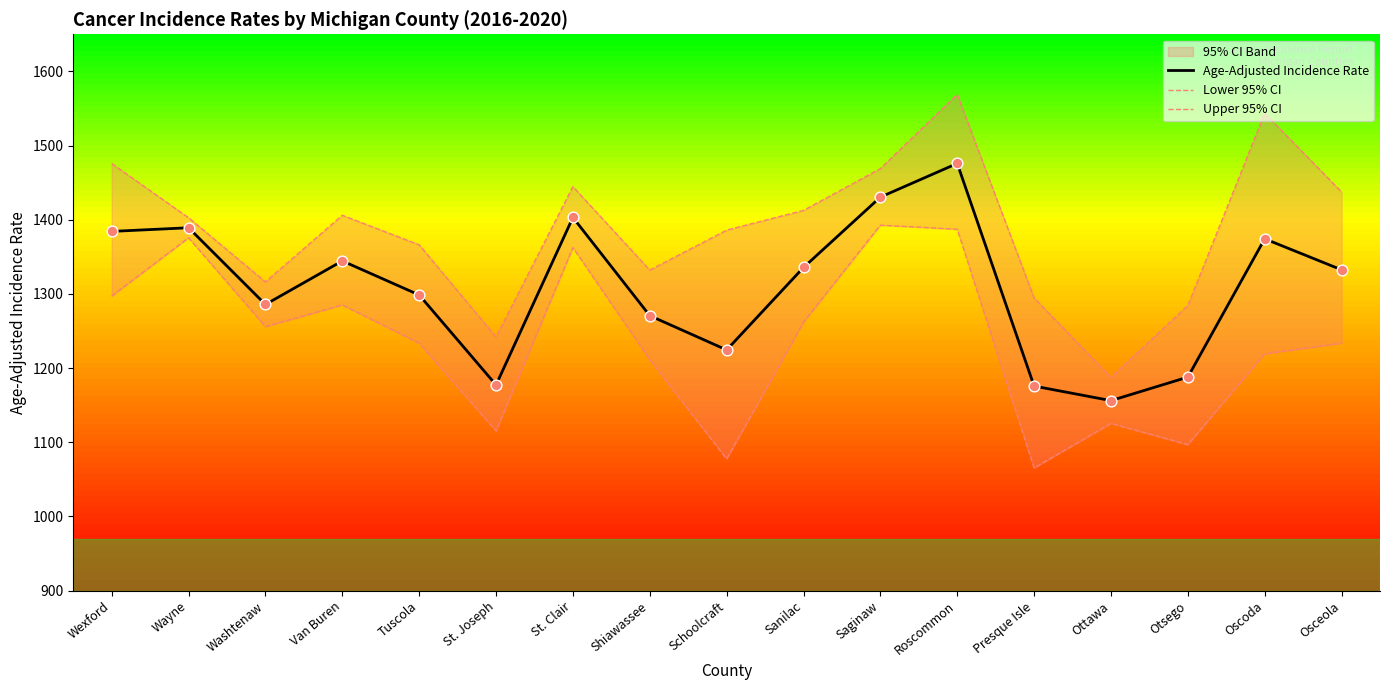

Which series reaches the minimum Y coordinate?

Lower 95% CI